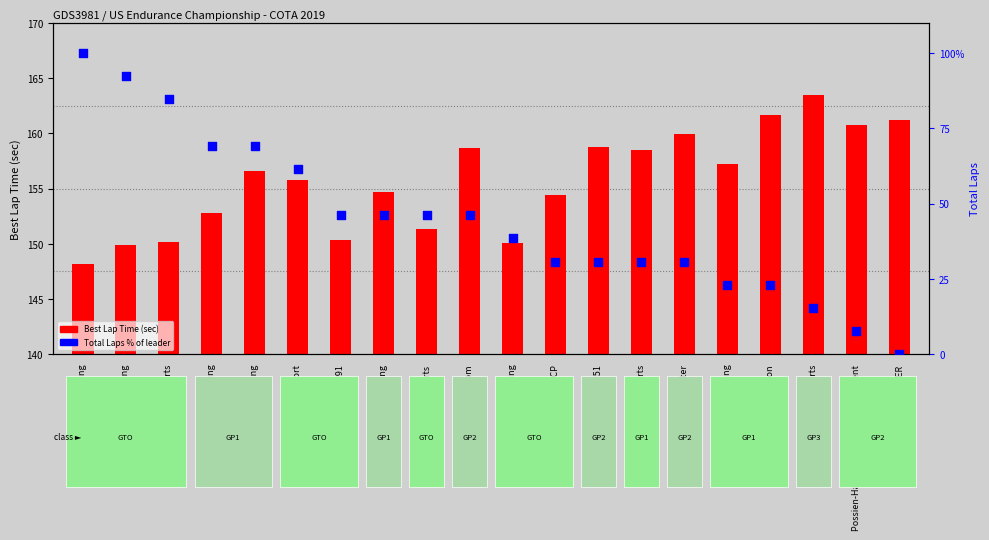

At which category is the sum across all series the highest?

W2W Racing